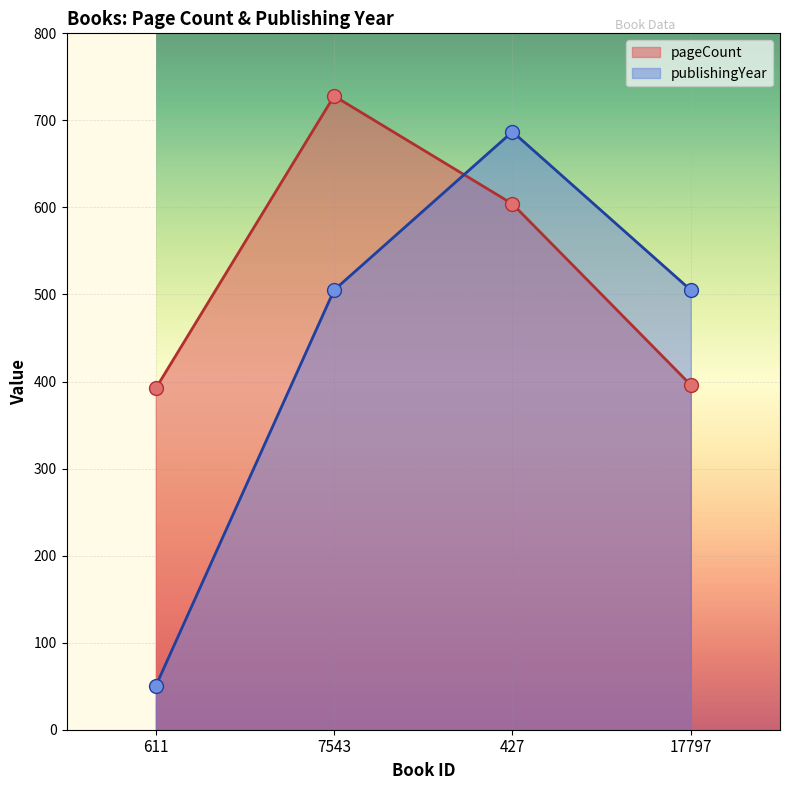

Between 427 and 7543, which is larger?

7543